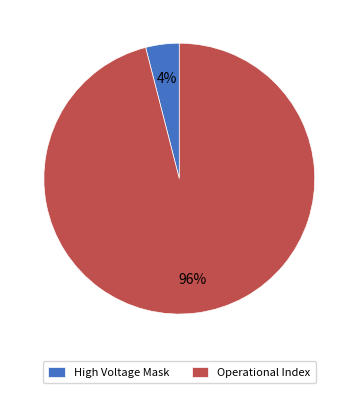

How many segments does this pie chart have?

2